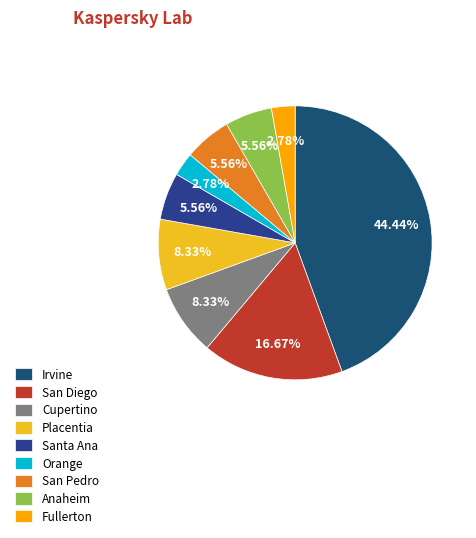

To the nearest percent, what percentage of the pie is Placentia?

8%